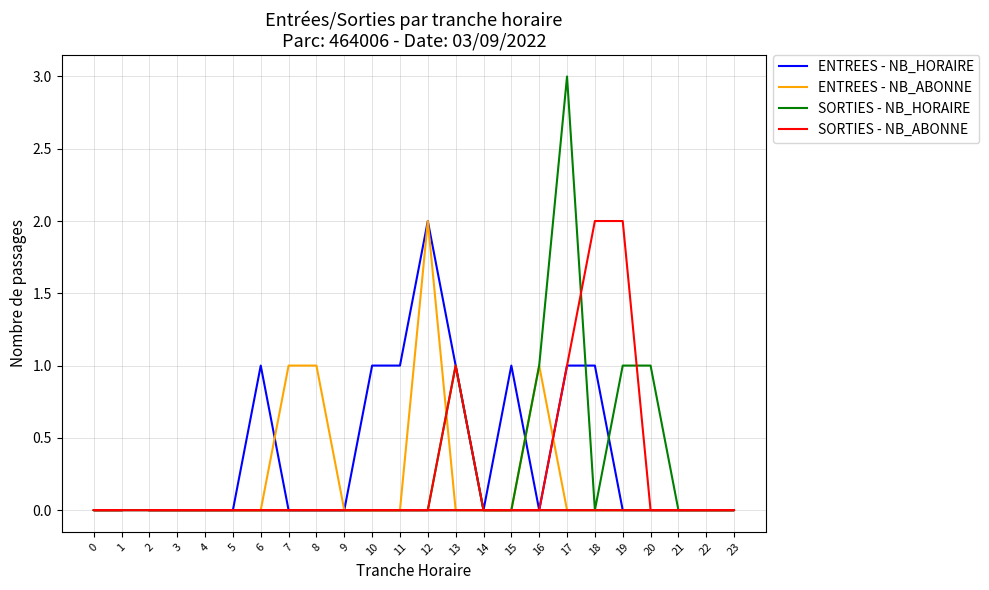

How many interior local valleys does the SORTIES - NB_HORAIRE series have?

1